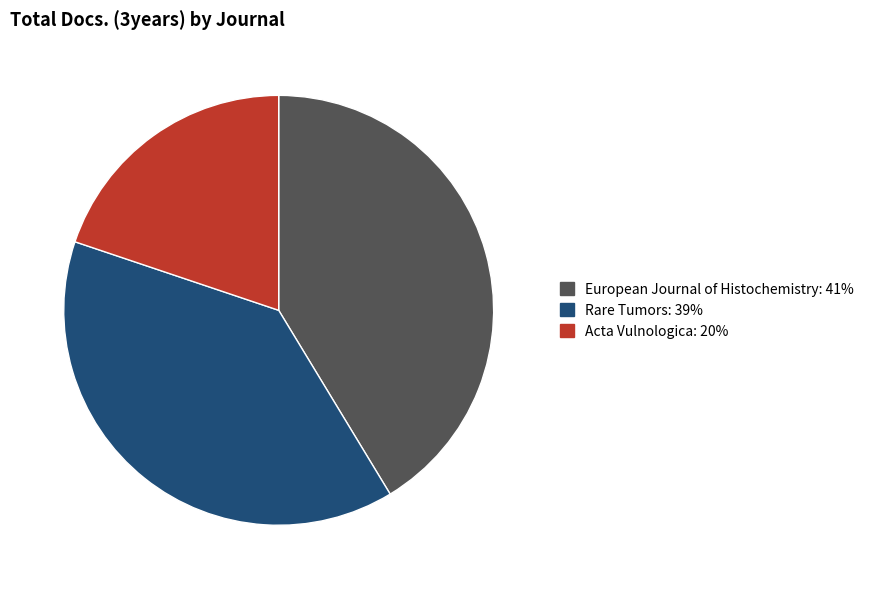

Does any single category account for the majority?

No